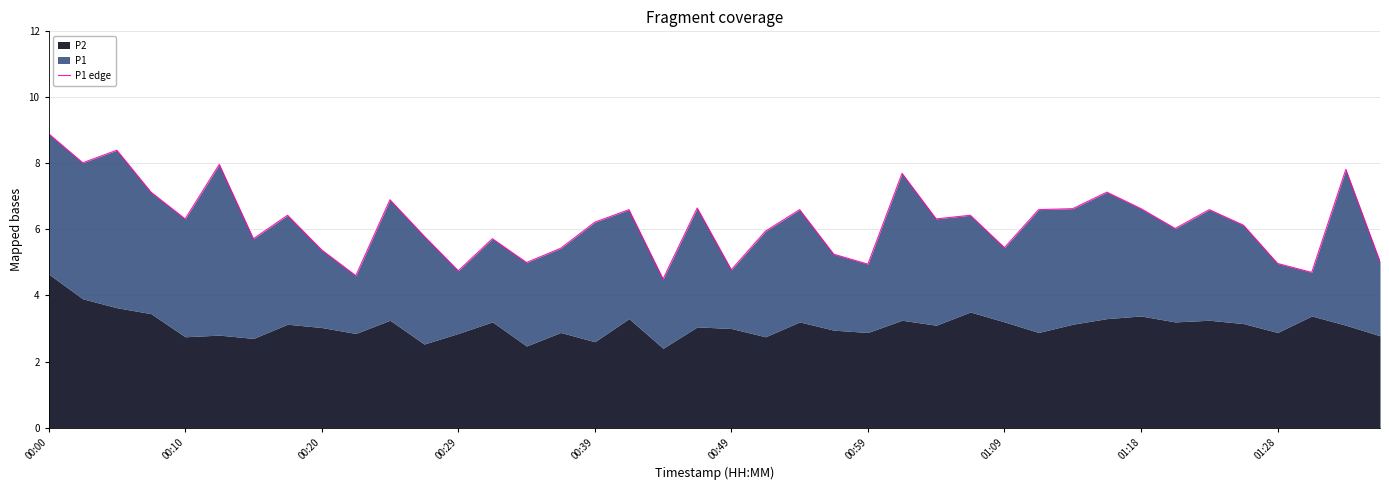

Is it true that the value at 11 is 9.4?

False